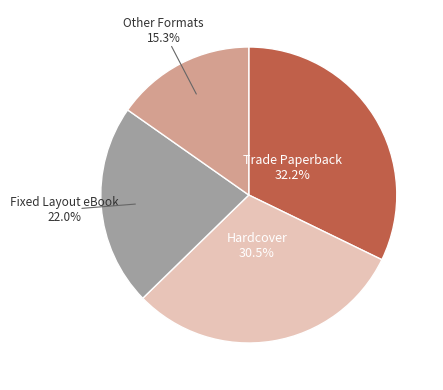

Does any single category account for the majority?

No